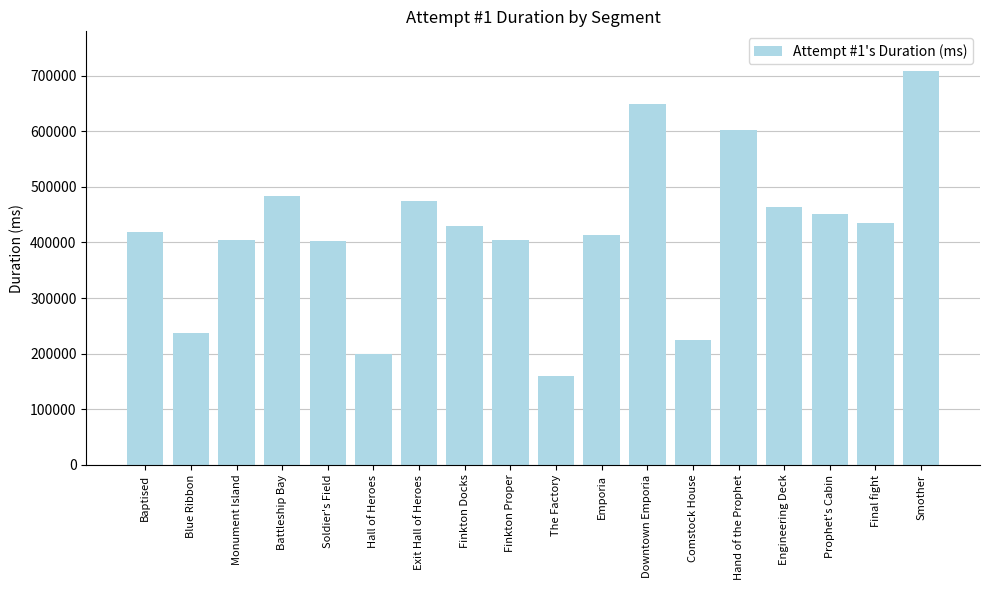

The chart shows a value of 413215 at Emporia. True or false?

True